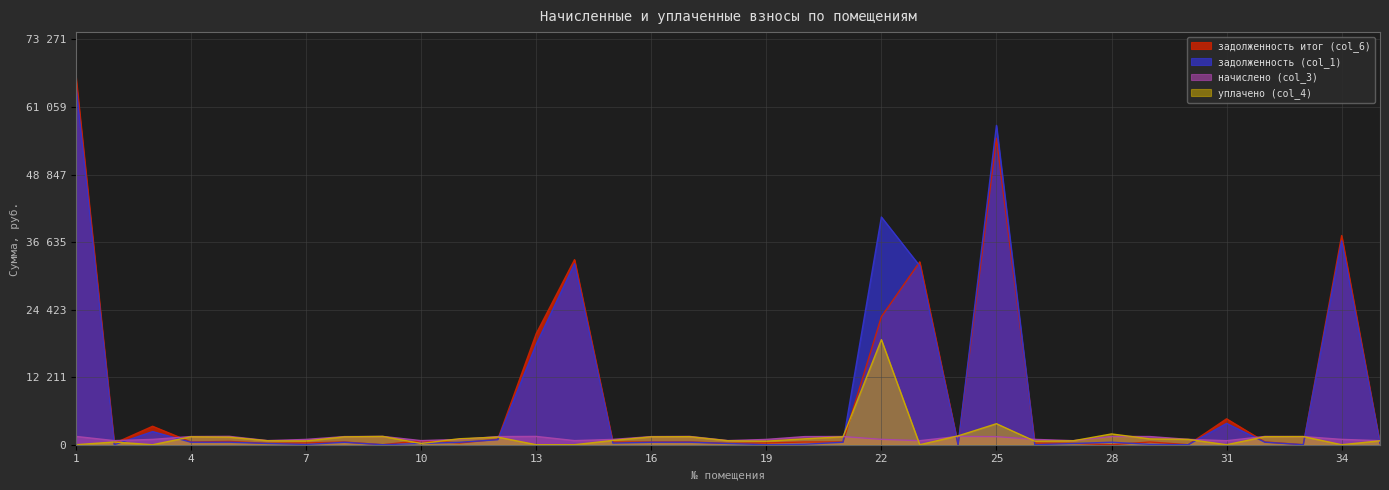

The задолженность (col_1) series shows 0.0 at 9. True or false?

True